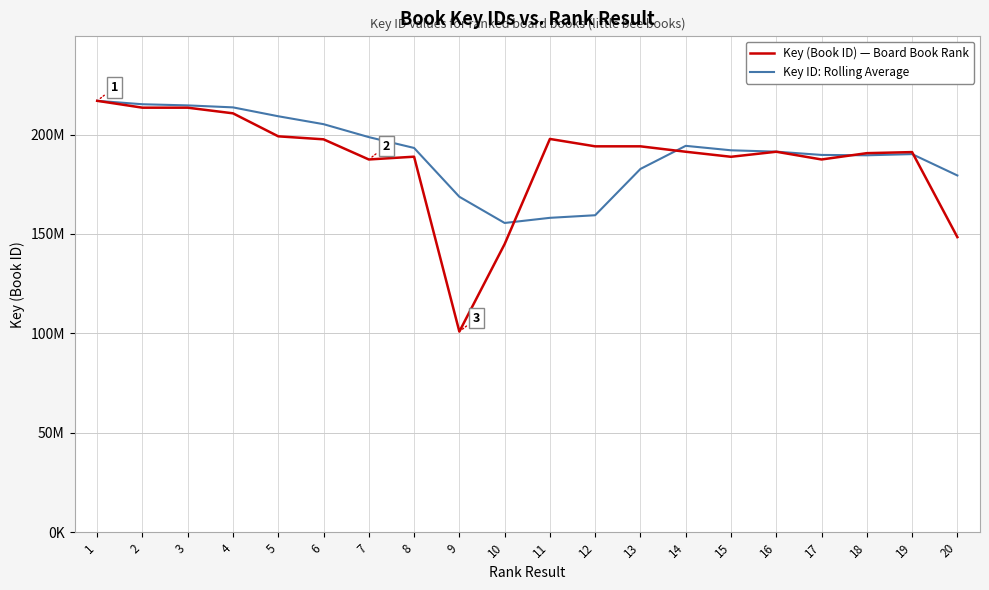

Which series changed the most between 9 and 11?

Key (Book ID) — Board Book Rank